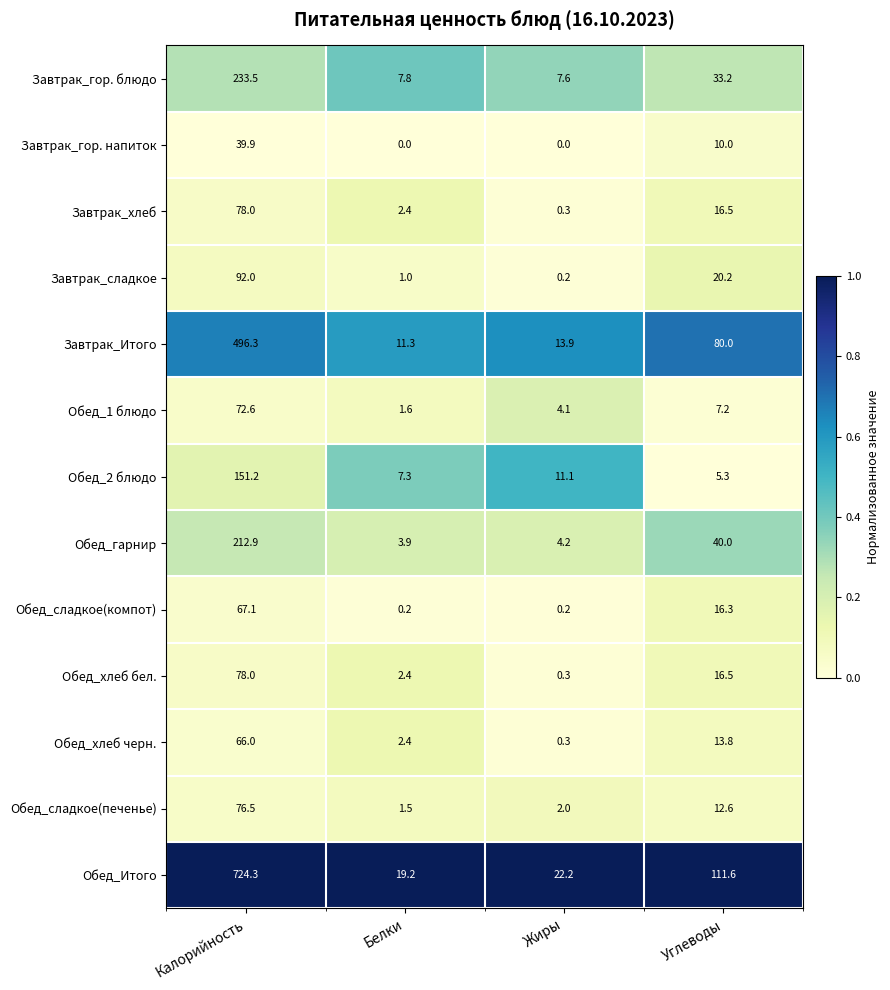

What is the difference between the Обед_хлеб черн. values at Белки and Углеводы?

11.4